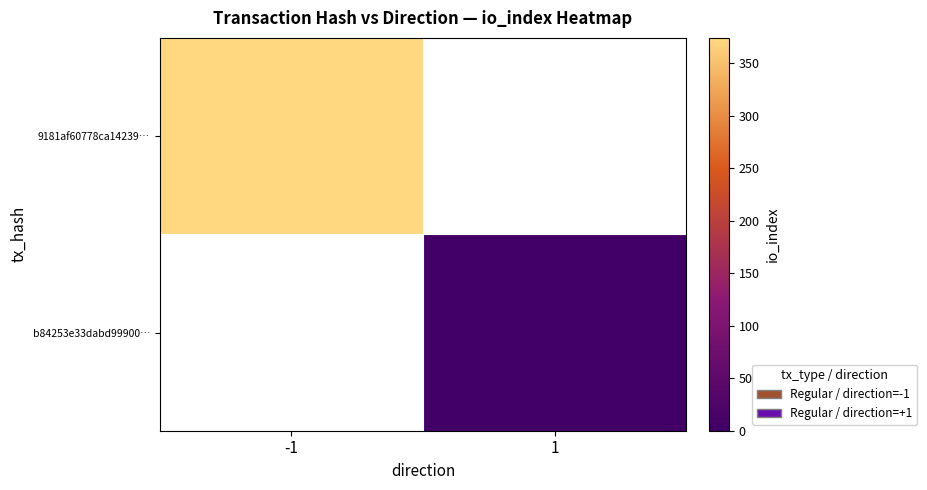

Rank the categories by b84253e33dabd99900… value from highest to lowest.

-1, 1